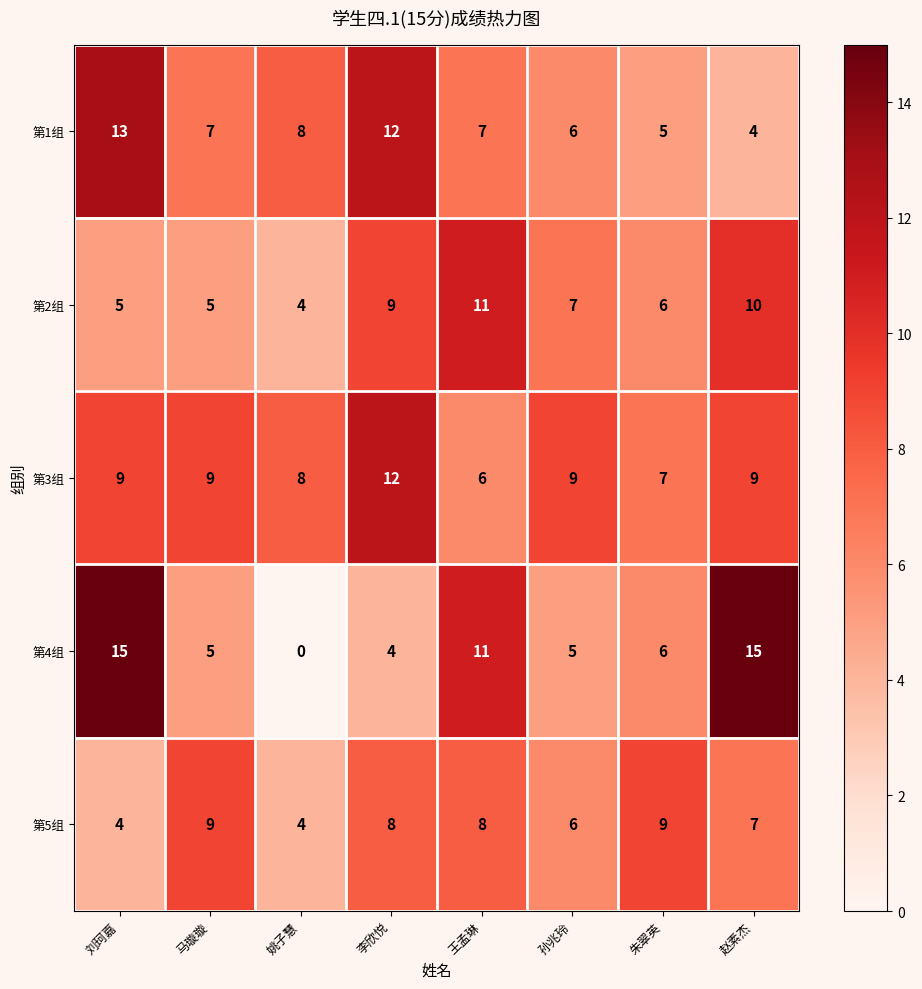

What is the sum of all 第3组 values?

69